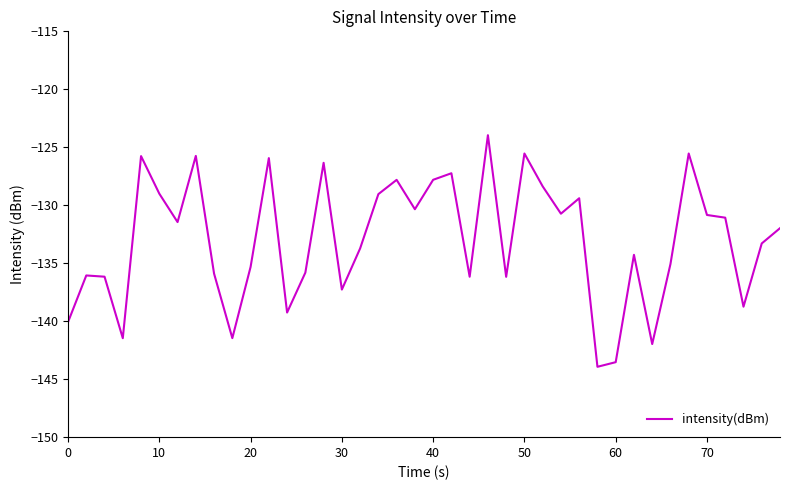

What is the minimum value shown in the chart?

-143.9